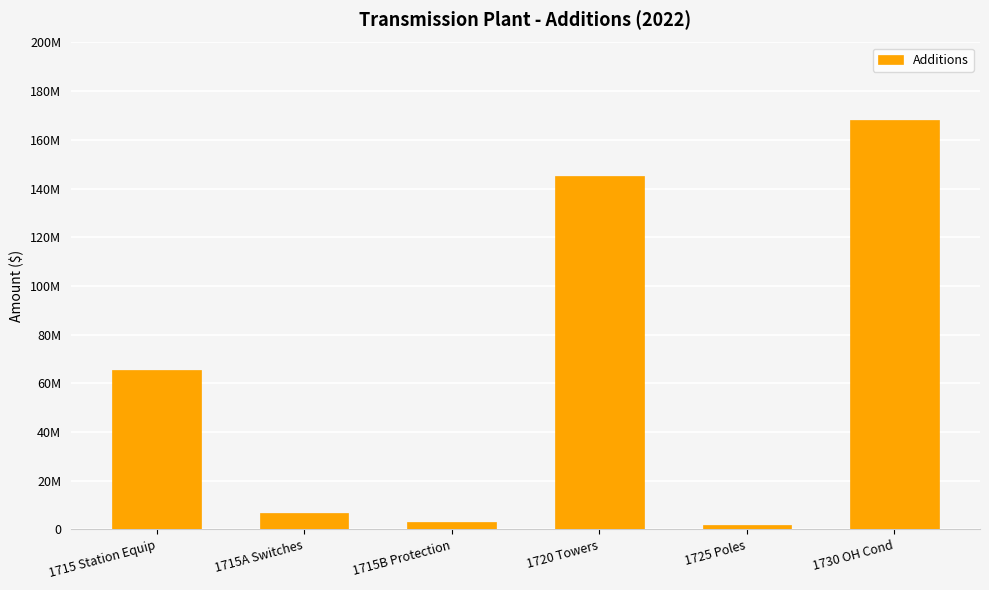

Does the chart contain any negative values?

No